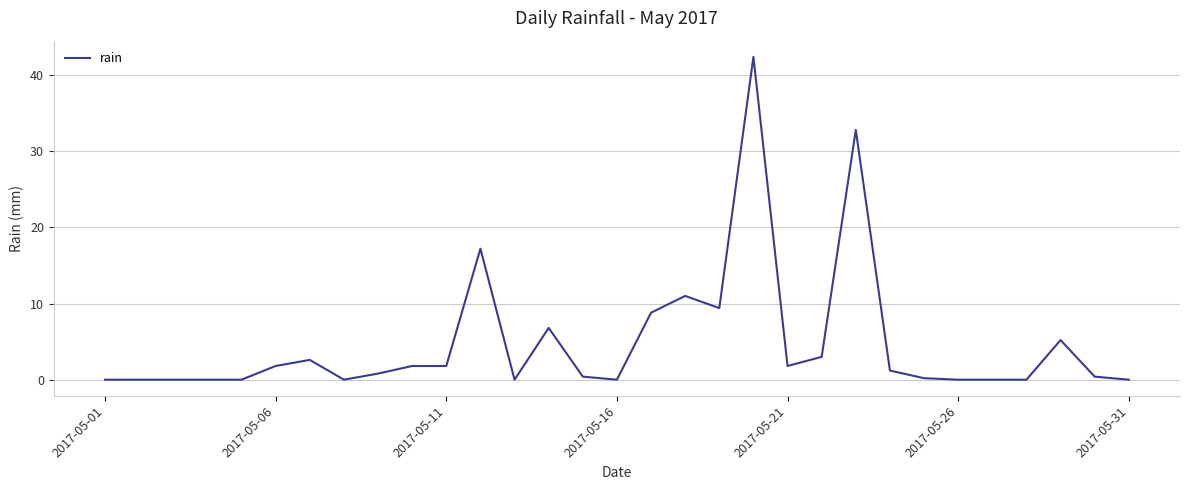

What is the maximum value shown in the chart?

42.4